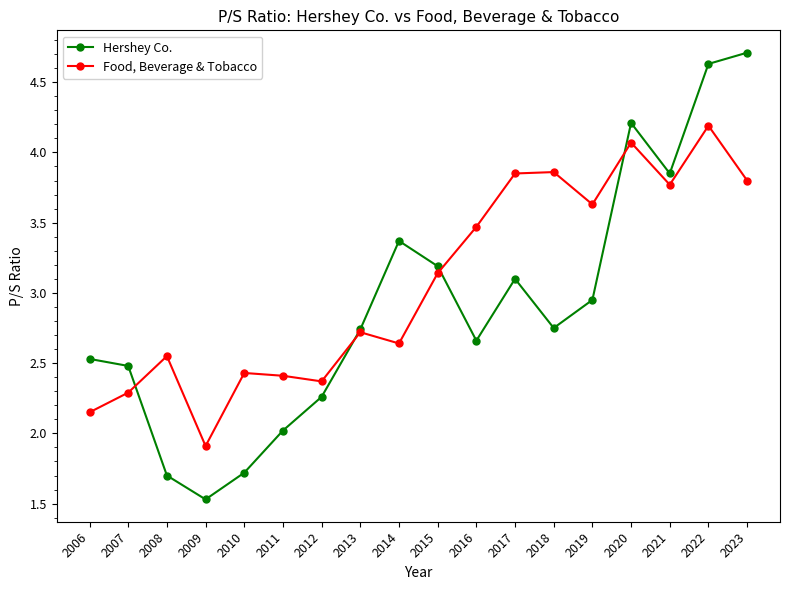

What are all the series names shown in the legend?

Hershey Co., Food, Beverage & Tobacco